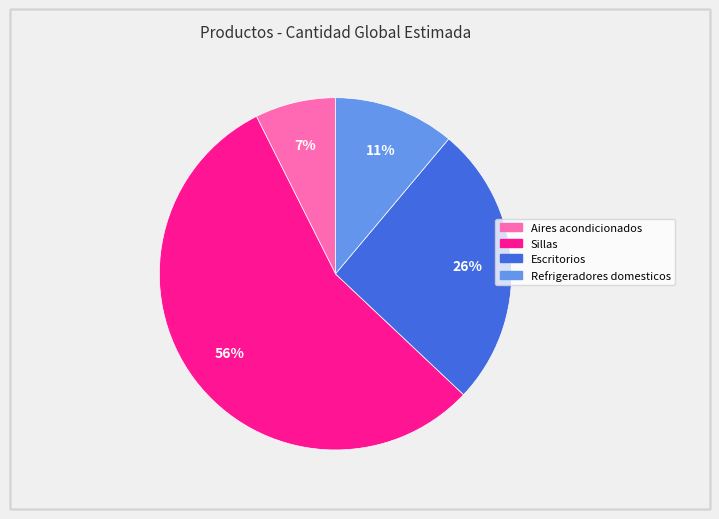

Is there any slice that represents more than half of the pie?

Yes